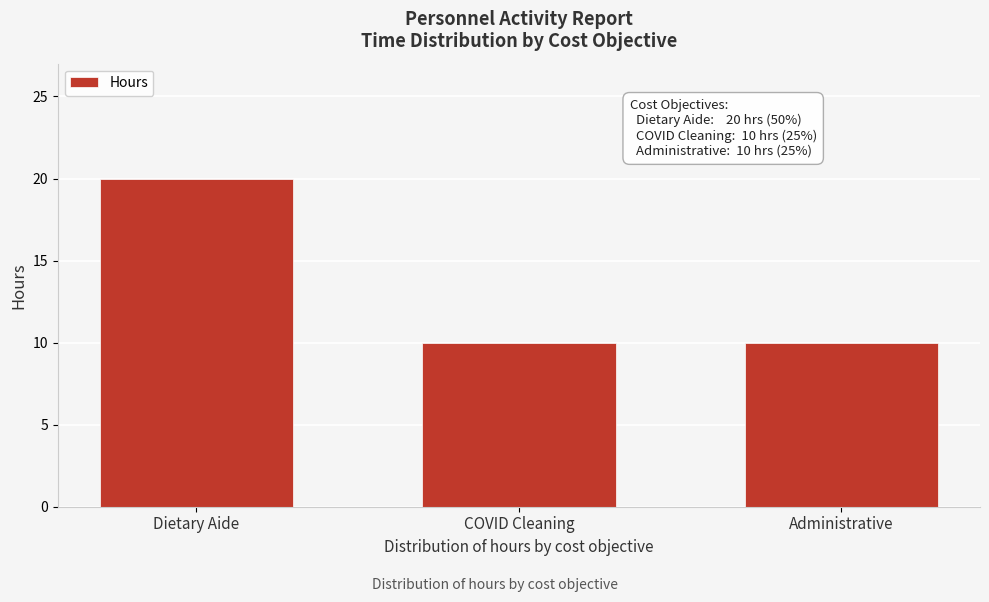

Reading right to left, transcribe all the data shown in this chart.

Administrative=10	COVID Cleaning=10	Dietary Aide=20